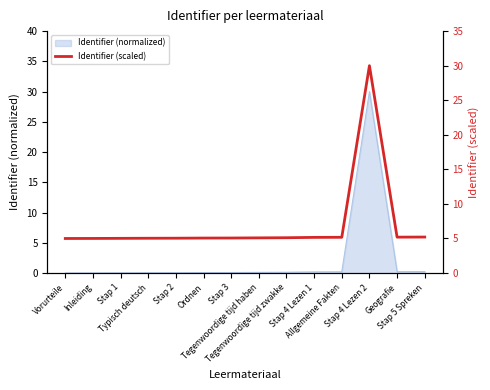

List the labels in order of value, smallest first.

Vorurteile, Inleiding, Stap 1, Typisch deutsch, Stap 2, Ordnen, Stap 3, Tegenwoordige tijd haben, Tegenwoordige tijd zwakke, Stap 4 Lezen 1, Allgemeine Fakten, Geografie, Stap 5 Spreken, Stap 4 Lezen 2